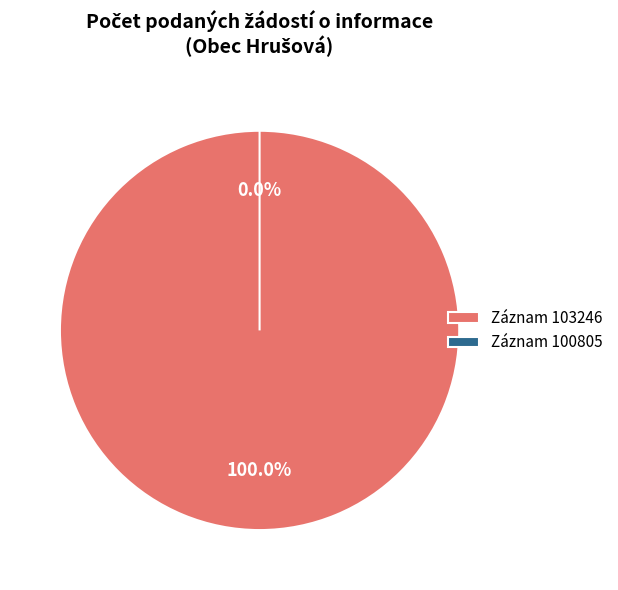

Count the number of slices in the pie.

2